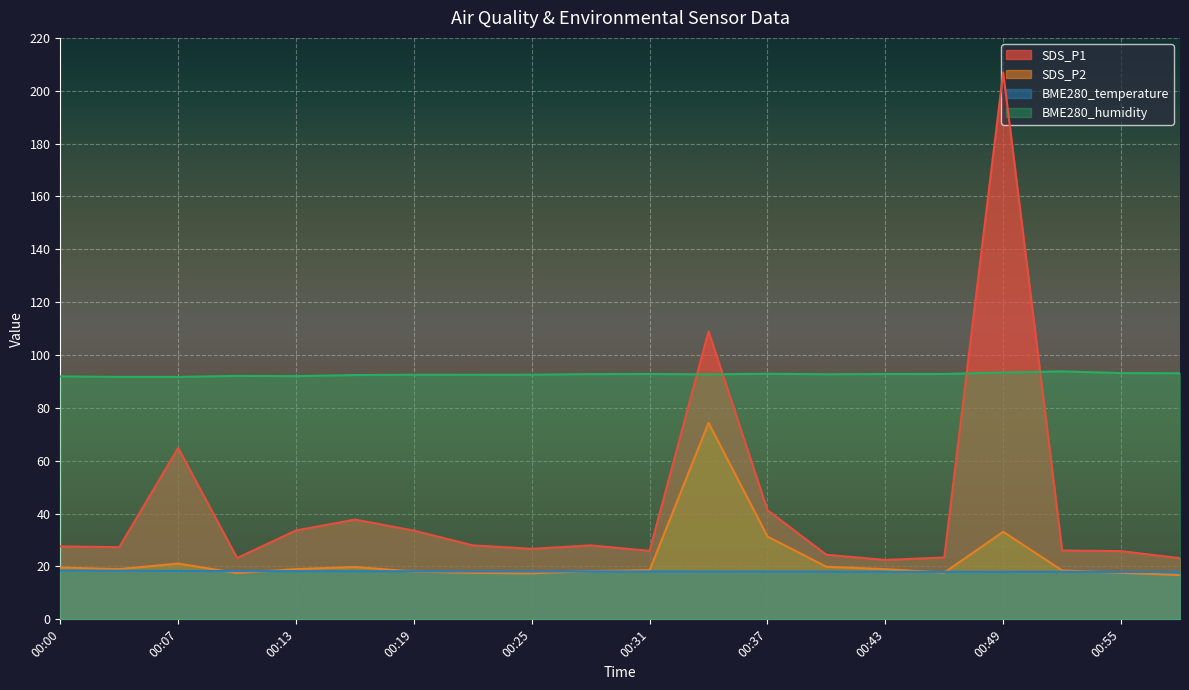

Reading right to left, extract all data points from this chart.

SDS_P1: 00:58=23.1	00:55=25.8	00:52=26.1	00:49=206.9	00:46=23.4	00:43=22.5	00:40=24.4	00:37=41.3	00:34=109.0	00:31=25.9	00:28=28.0	00:25=26.7	00:22=28.0	00:19=33.6	00:16=37.8	00:13=33.6	00:10=23.2	00:07=64.8	00:03=27.3	00:00=27.6
SDS_P2: 00:58=16.8	00:55=17.6	00:52=18.5	00:49=33.1	00:46=17.7	00:43=19.0	00:40=19.9	00:37=31.3	00:34=74.3	00:31=18.6	00:28=18.2	00:25=17.4	00:22=17.6	00:19=18.1	00:16=19.8	00:13=19.0	00:10=17.5	00:07=21.1	00:03=19.0	00:00=19.6
BME280_temperature: 00:58=17.9	00:55=17.9	00:52=18.0	00:49=18.0	00:46=17.9	00:43=18.0	00:40=18.0	00:37=18.1	00:34=18.1	00:31=18.1	00:28=18.1	00:25=18.1	00:22=18.1	00:19=18.2	00:16=18.2	00:13=18.2	00:10=18.3	00:07=18.3	00:03=18.4	00:00=18.4
BME280_humidity: 00:58=93.1	00:55=93.2	00:52=93.8	00:49=93.4	00:46=92.8	00:43=92.8	00:40=92.7	00:37=92.9	00:34=92.7	00:31=92.8	00:28=92.8	00:25=92.5	00:22=92.5	00:19=92.5	00:16=92.4	00:13=92.0	00:10=92.1	00:07=91.7	00:03=91.7	00:00=91.9